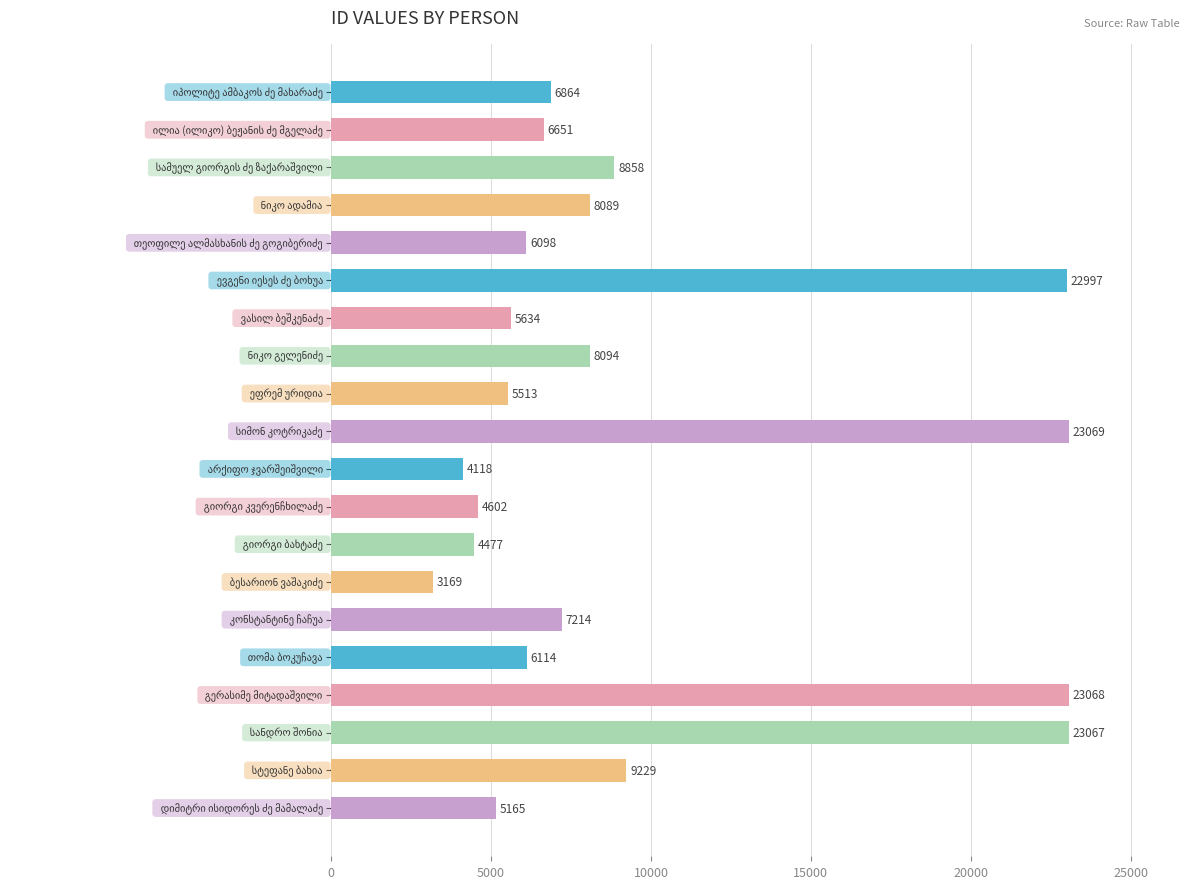

How many data points are less than 6864?

10